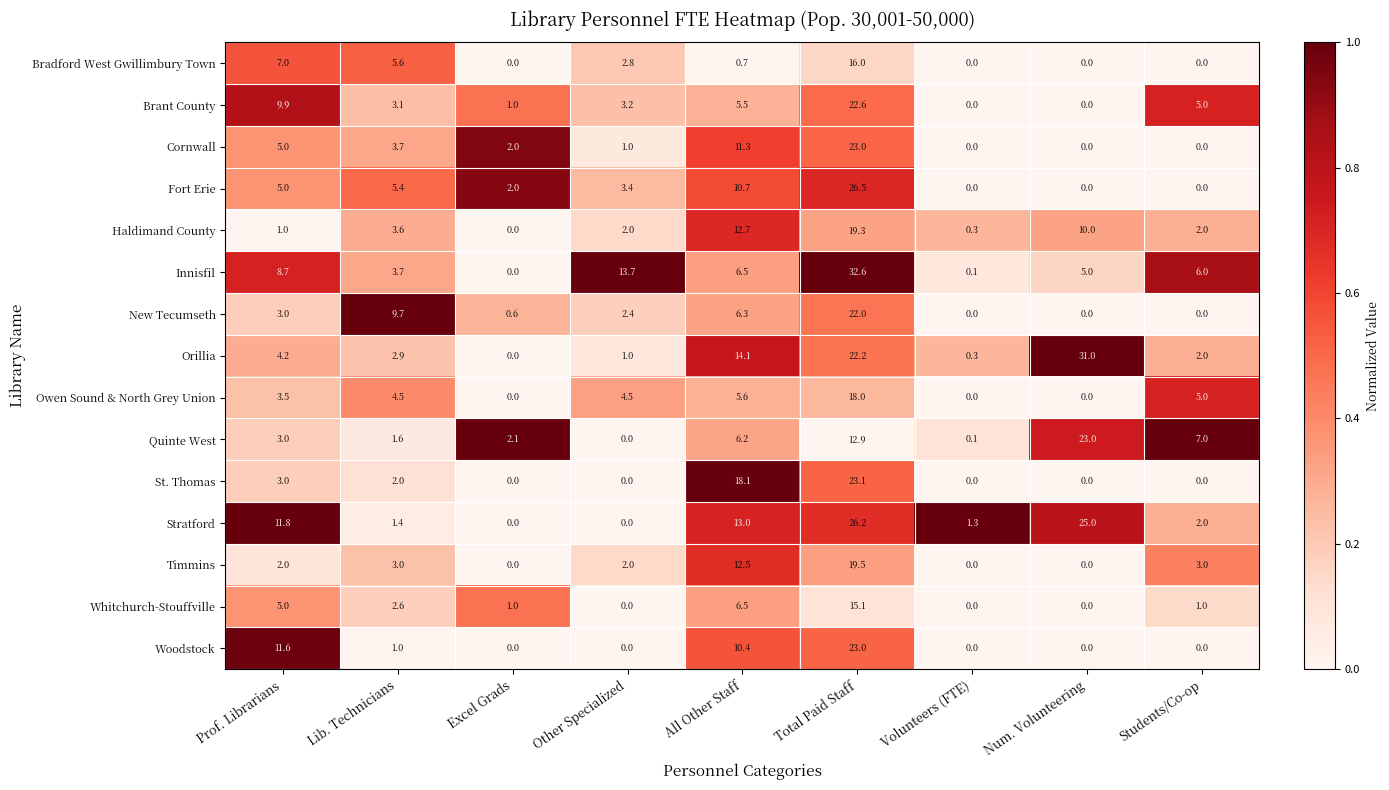

At which label is Quinte West closest to 11?

Total Paid Staff